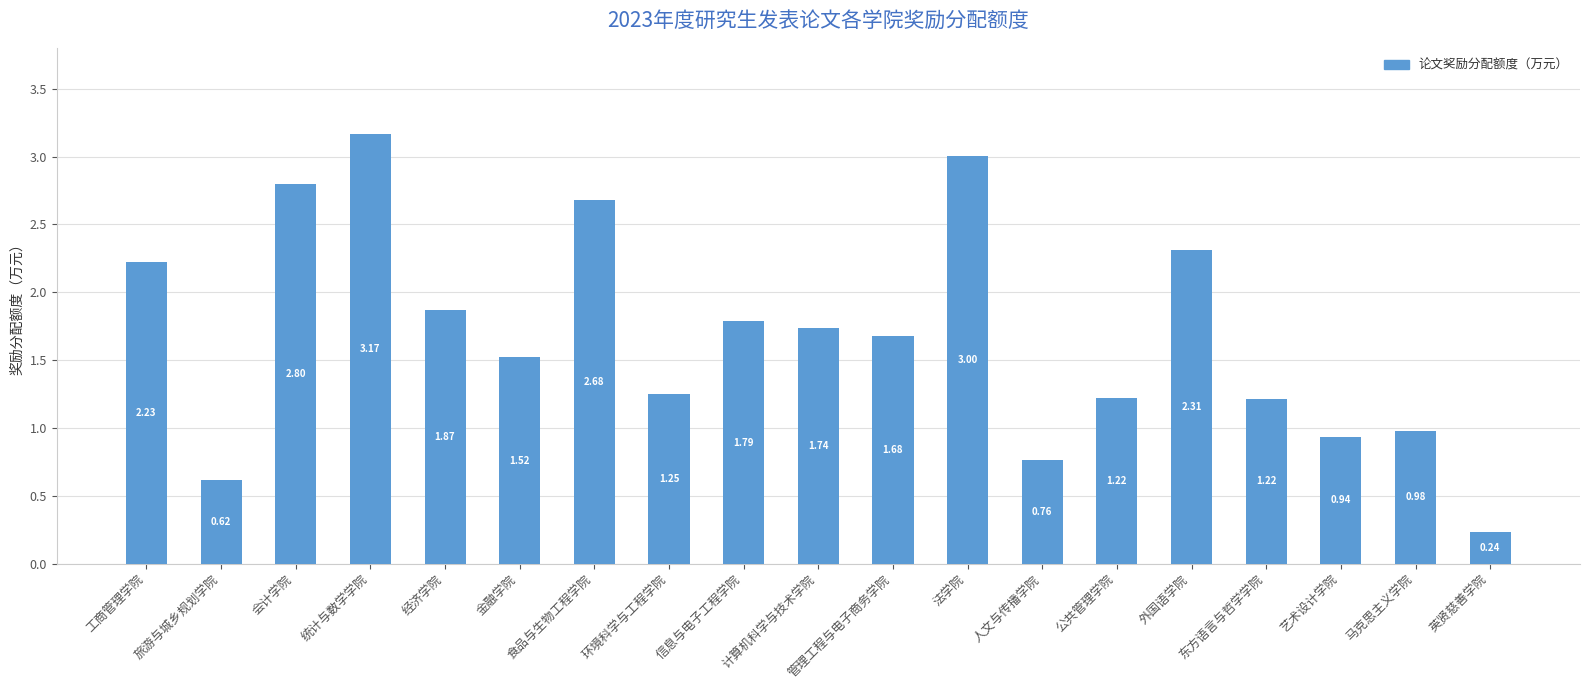

What is the change in value from 金融学院 to 马克思主义学院?

-0.5